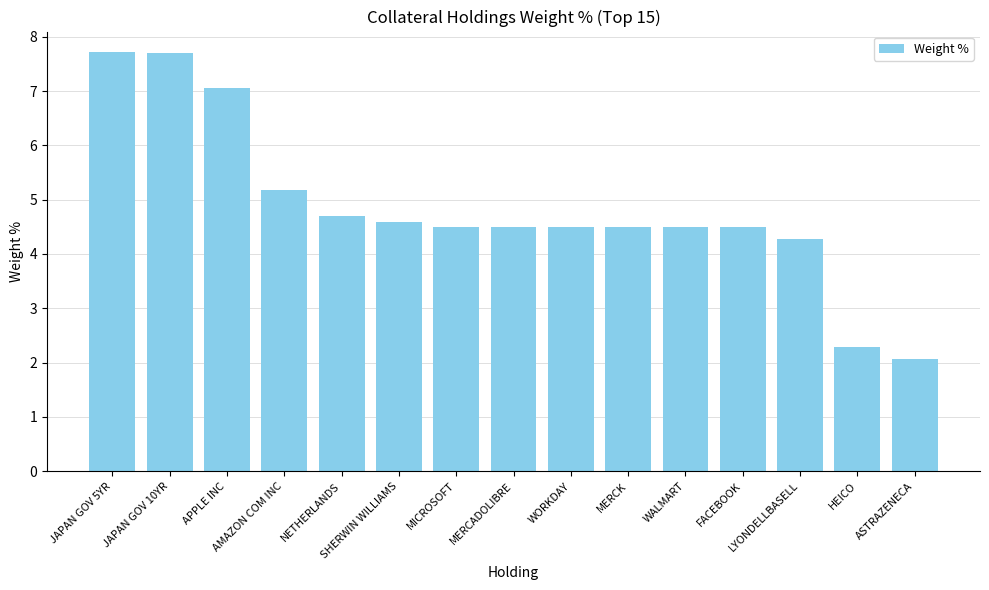

What is the average value?

4.8